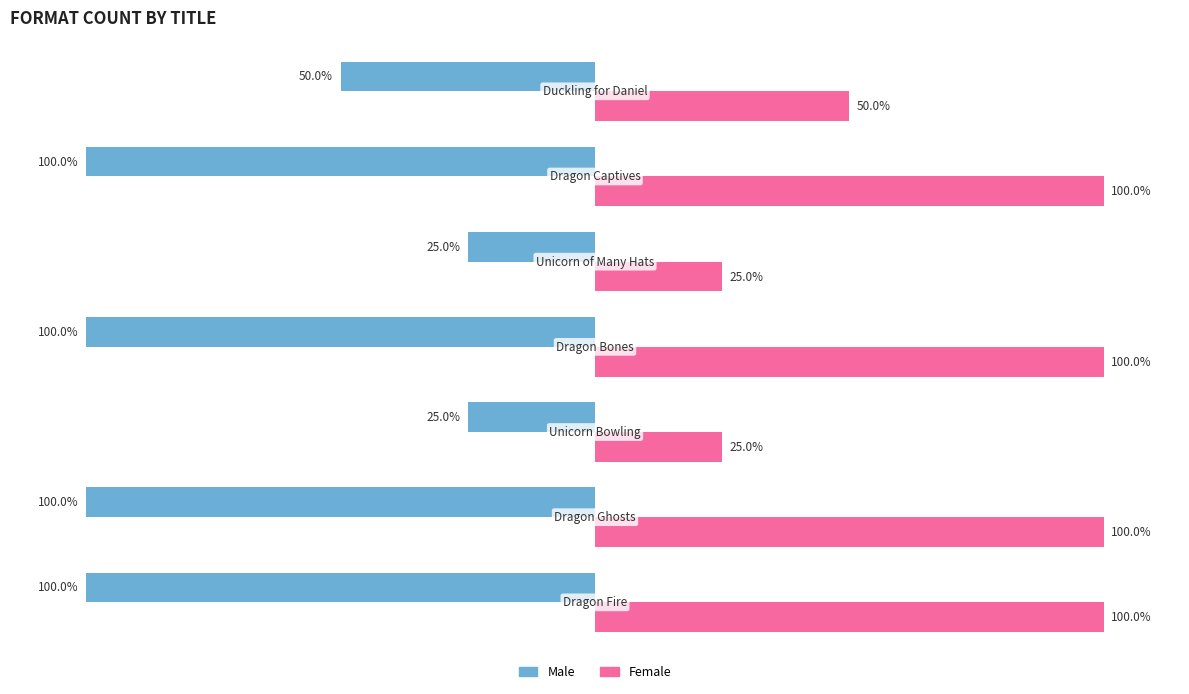

List the series in order of their peak value, highest first.

Female, Male